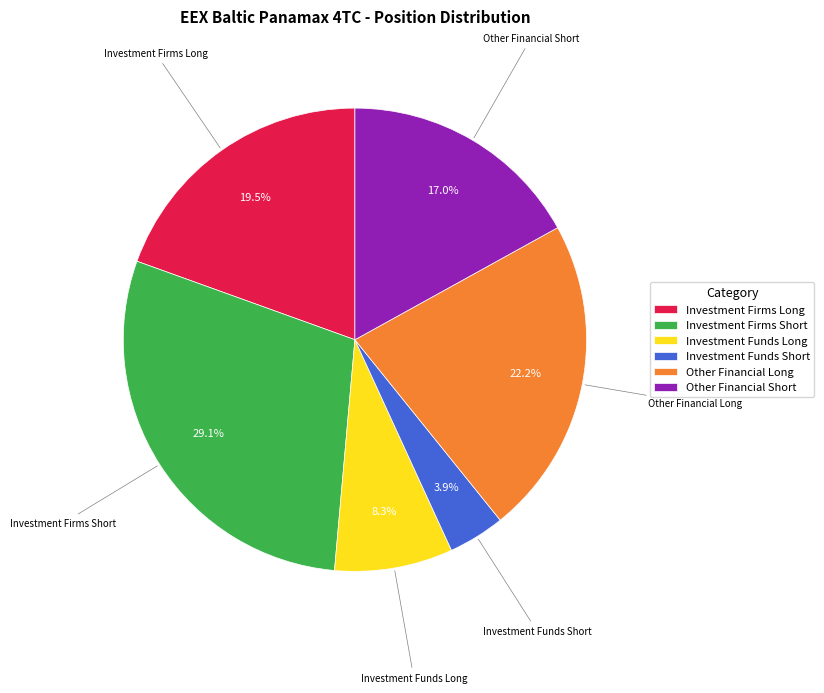

To the nearest percent, what portion does Investment Funds Long represent?

8%